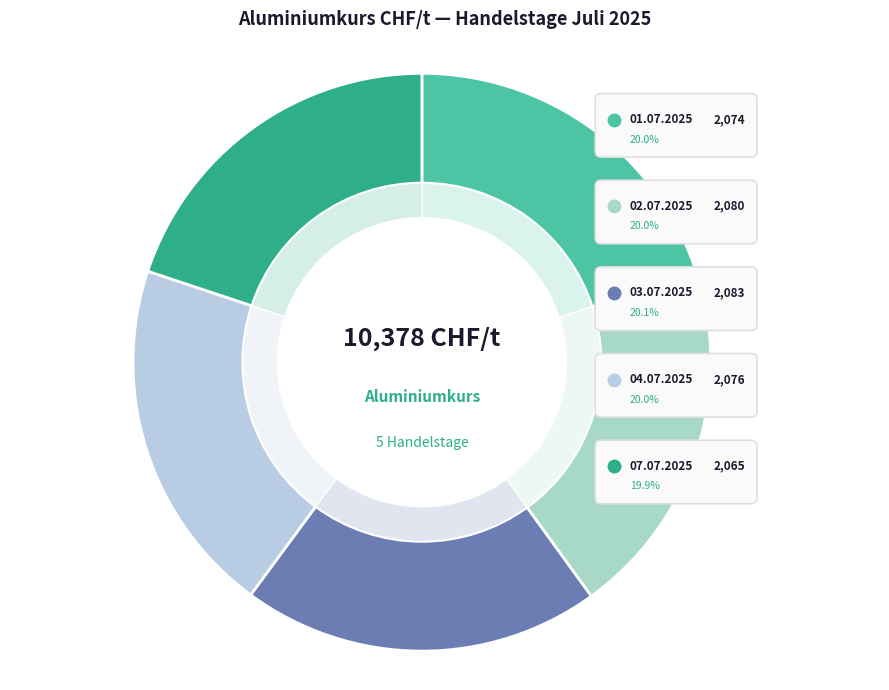

Combined, do 04.07.2025 and 02.07.2025 account for over 50%?

No